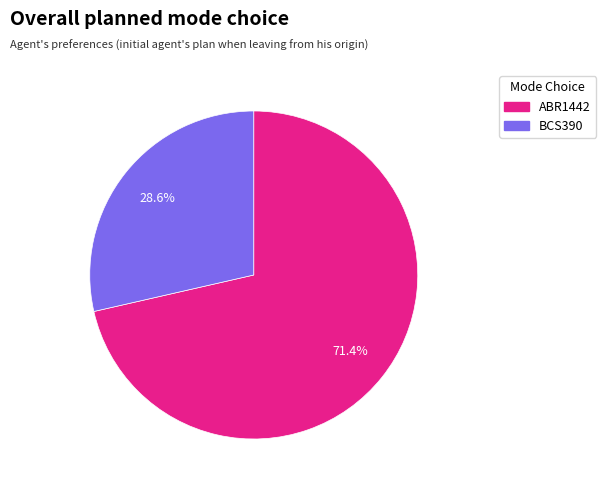

Which category has the smallest portion of the pie?

BCS390